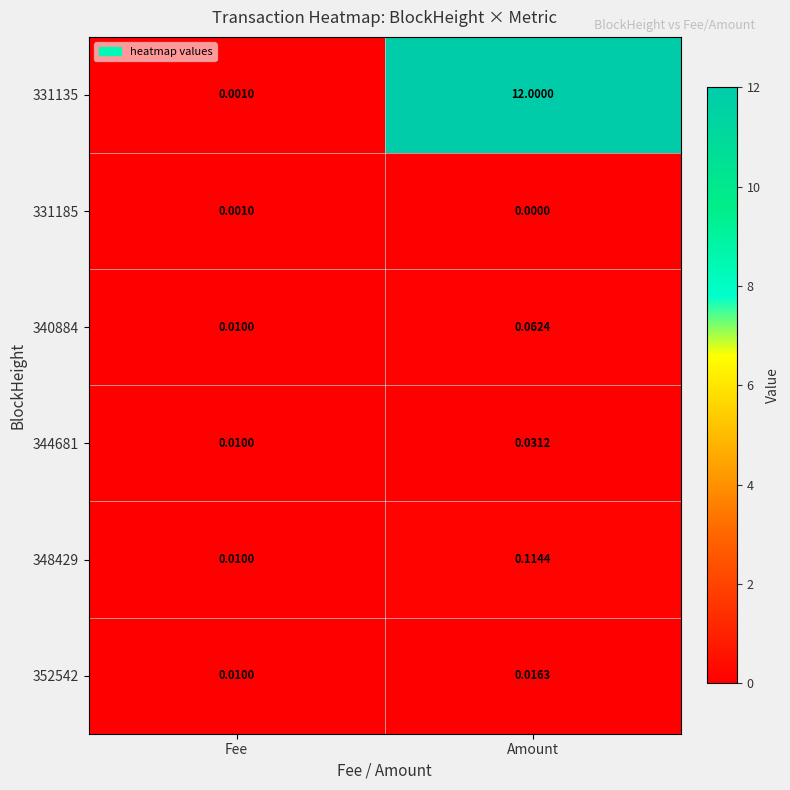

Which category has the highest value across all series?

Amount